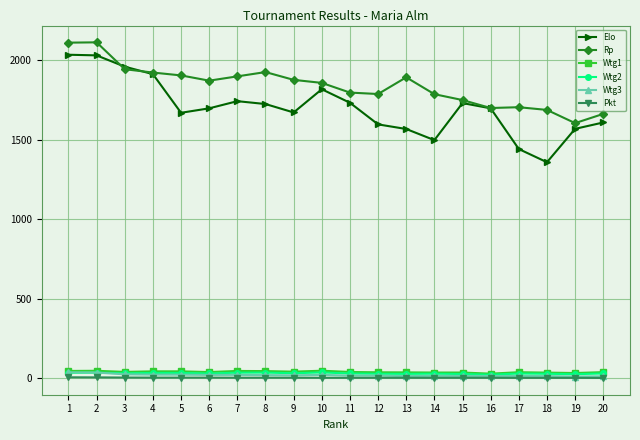

Which series has the largest range (max minus min)?

Elo